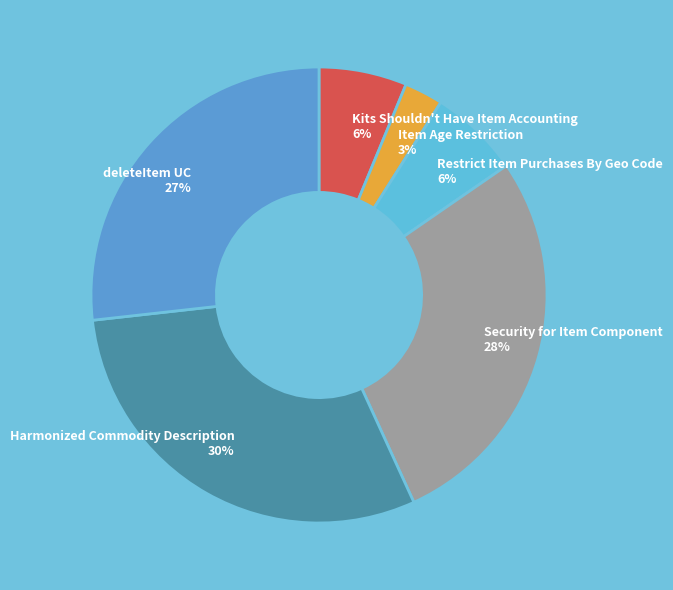

Is there any slice that represents more than half of the pie?

No